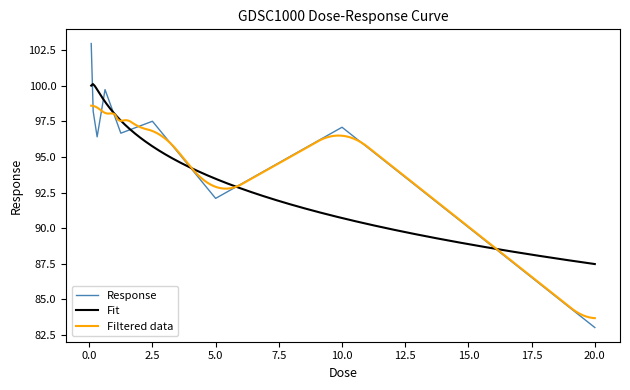

The chart shows a value of 99.7 at 0.625. True or false?

True